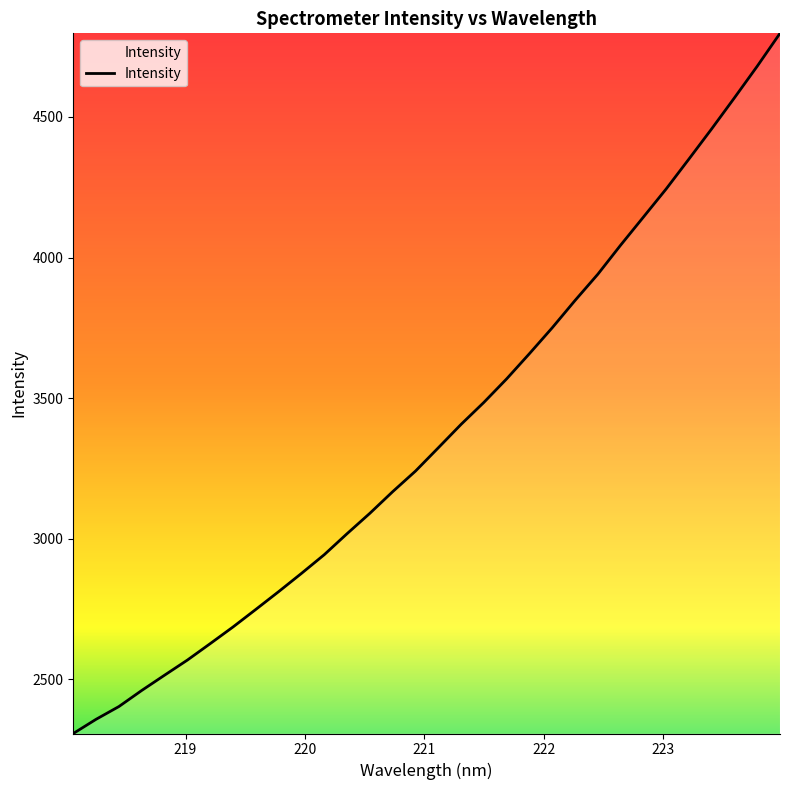

What is the minimum value shown in the chart?

2307.8